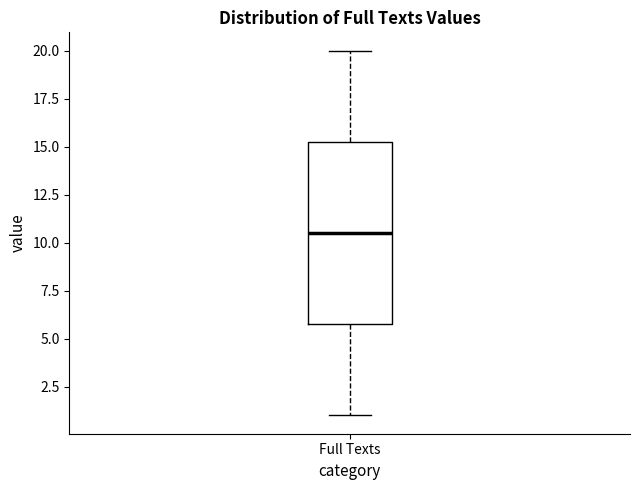

Transcribe this box plot: give where the median line is, the range the box spans, and where the two whiskers end, as read against the y-axis. The values are not printed on the chart, so give them approximately, as read against the axis.

median 10.5, box 6.0 to 15.5, whiskers 1.0 to 20.0